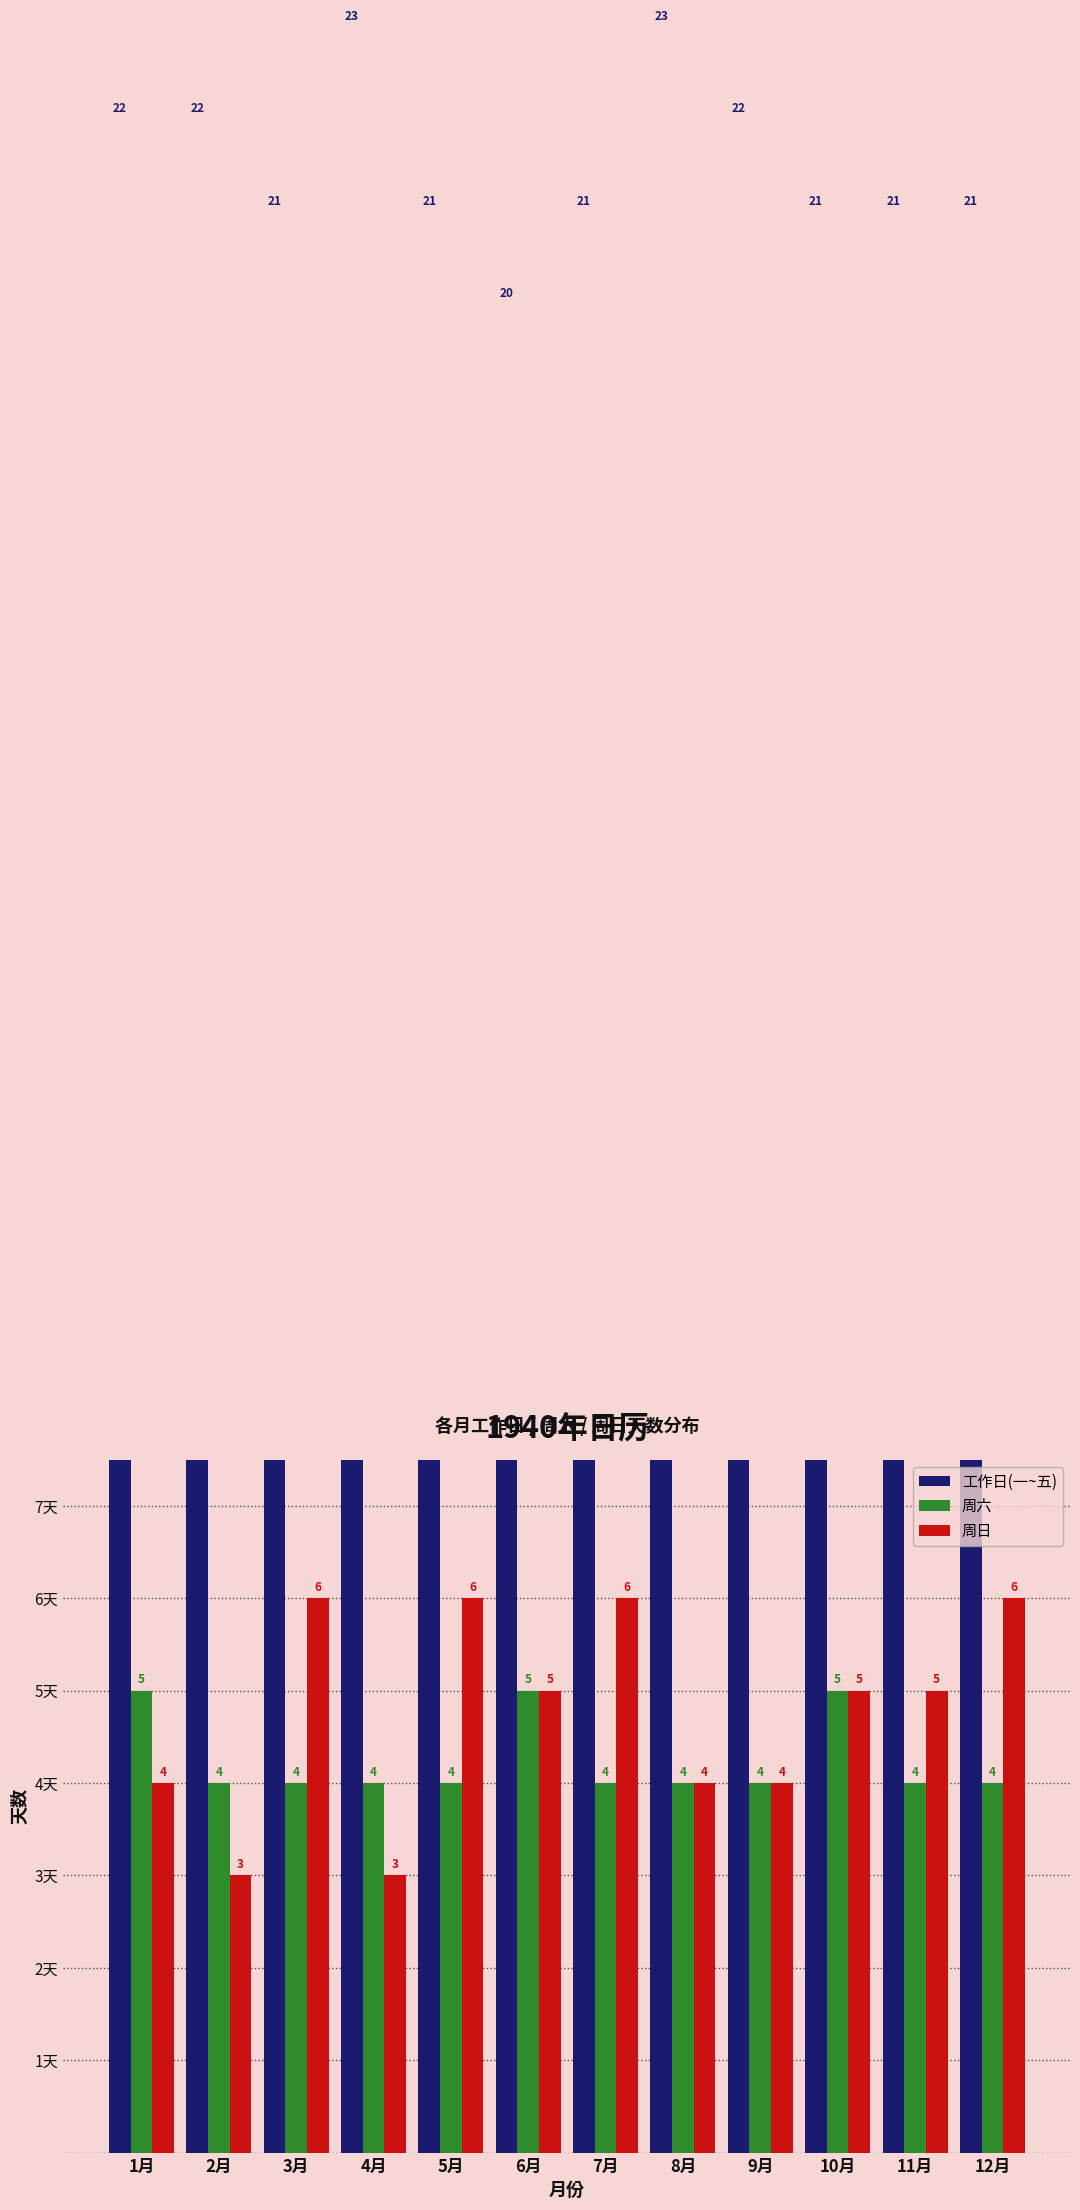

What is the difference between the maximum and minimum values in the 工作日(一~五) series?

3